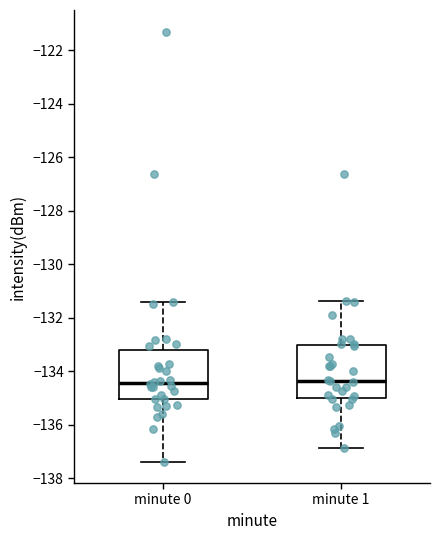

Reading left to right, read every box against the y-axis: the position of its median line, the range the box covers, and the ends of its whiskers. The values are not printed on the chart, so give them approximately, as read against the axis.

minute 0: median -134.4, box -135.0 to -133.2, whiskers -137.4 to -131.4
minute 1: median -134.4, box -135.0 to -133.0, whiskers -136.8 to -131.4